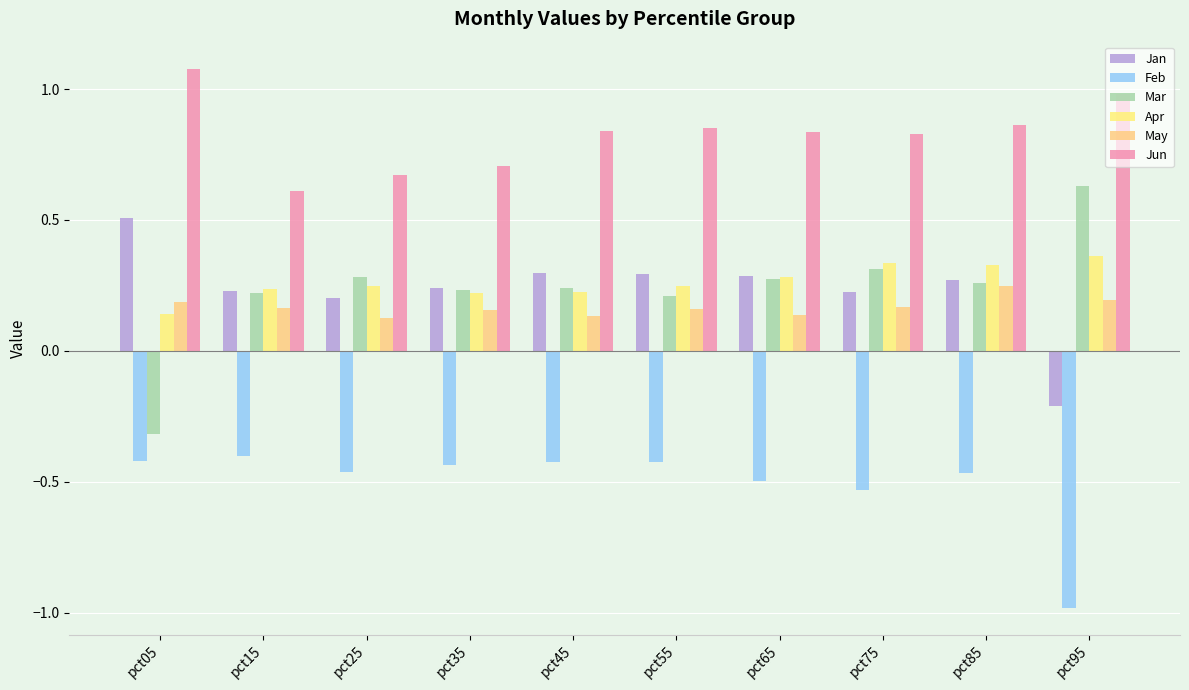

What is the difference between the second highest and second lowest values in the May series?

0.1